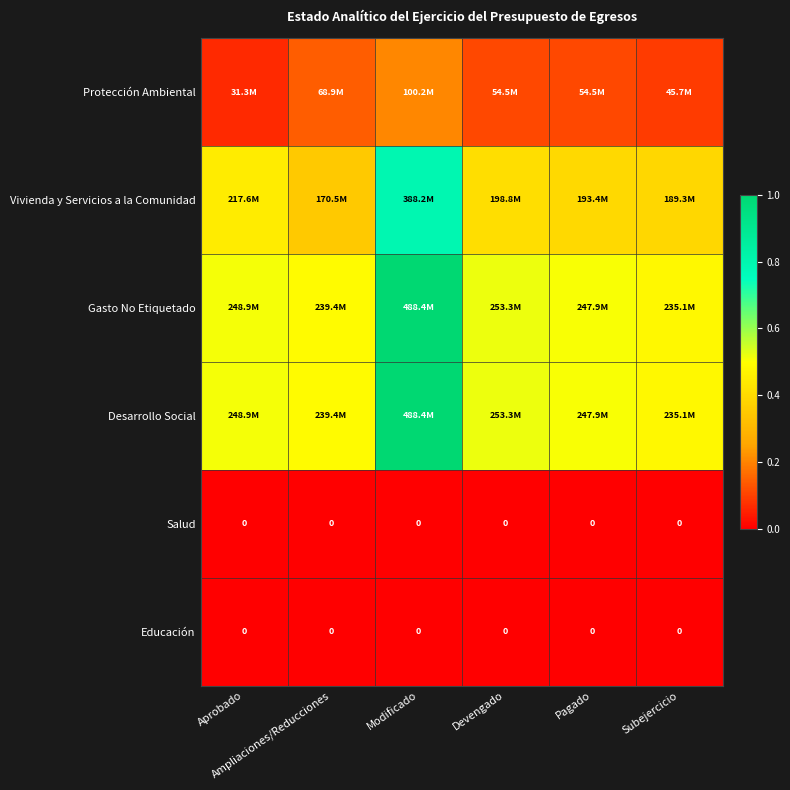

Rank the series by their maximum value, from highest to lowest.

Gasto No Etiquetado, Desarrollo Social, Vivienda y Servicios a la Comunidad, Protección Ambiental, Salud, Educación